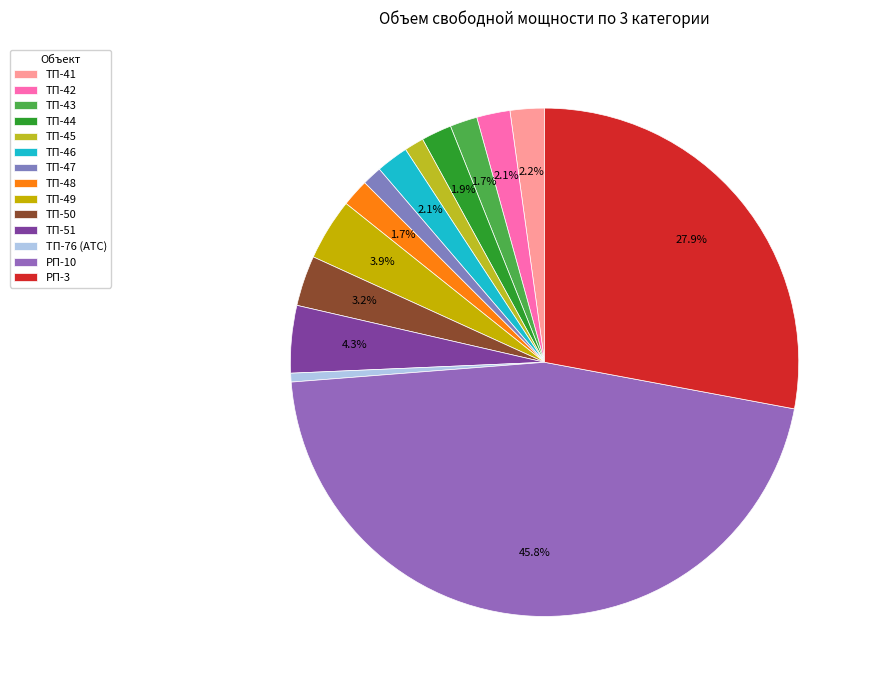

True or false: ТП-76 (АТС) accounts for 1% of the total.

True